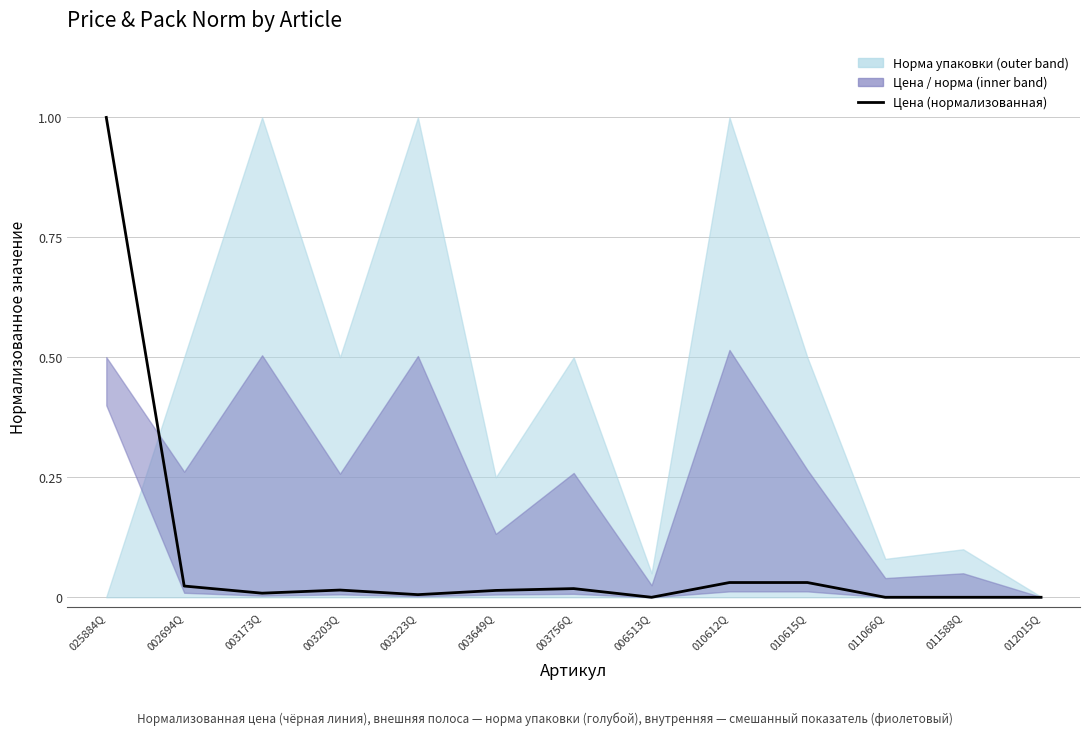

How many lines are shown in the chart?

1